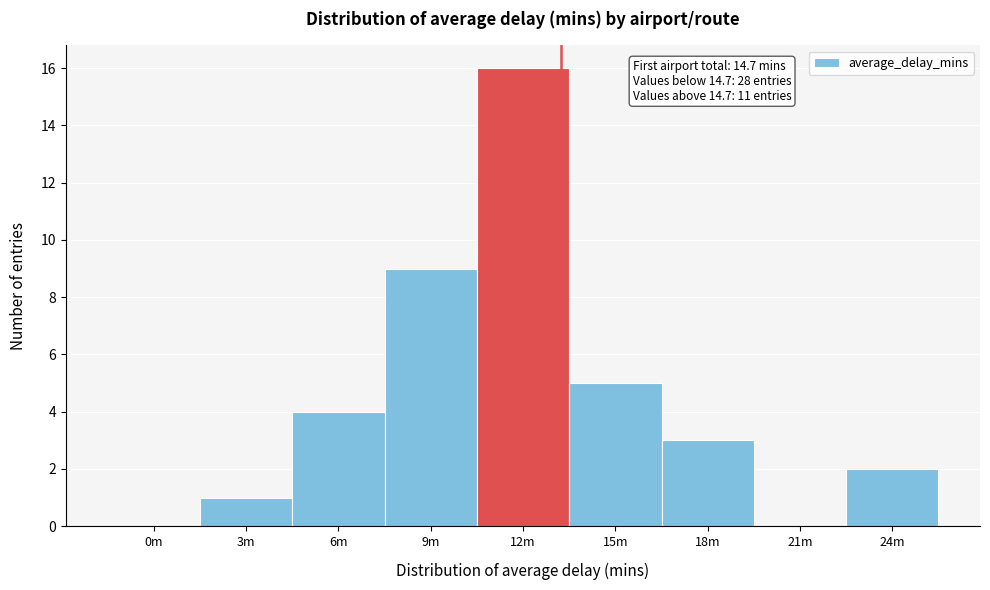

Reading right to left, list all the values displayed in this chart.

24m=2	21m=0	18m=3	15m=5	12m=16	9m=9	6m=4	3m=1	0m=0